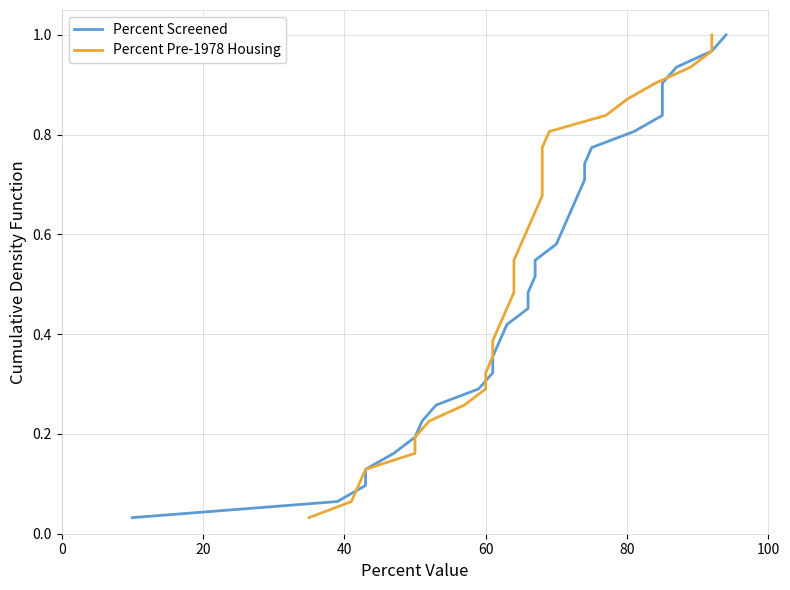

What is the sum of all Percent Screened values?

16.0